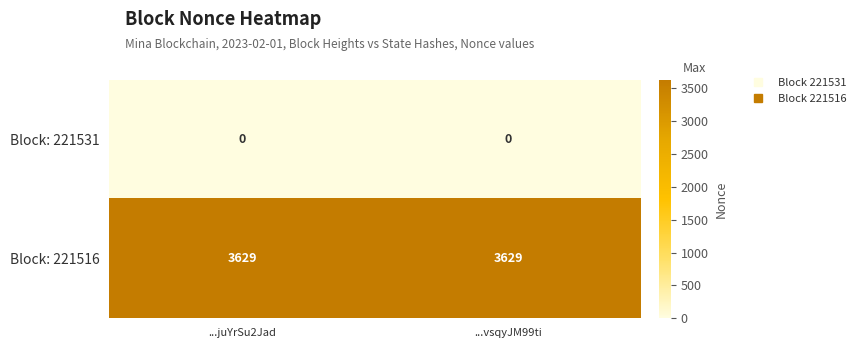

Is it true that Block: 221516 equals 6456 at ...juYrSu2Jad?

False